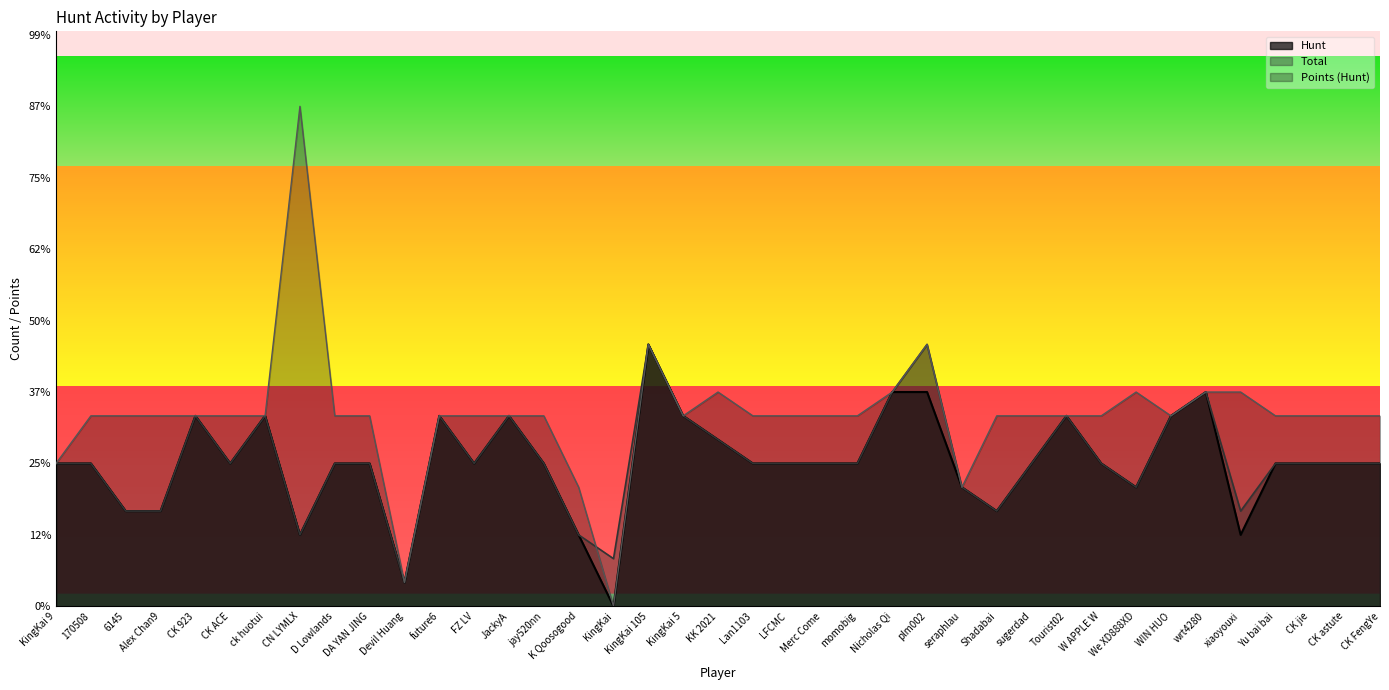

What is the label of the 20th point from the left?

KK 2021